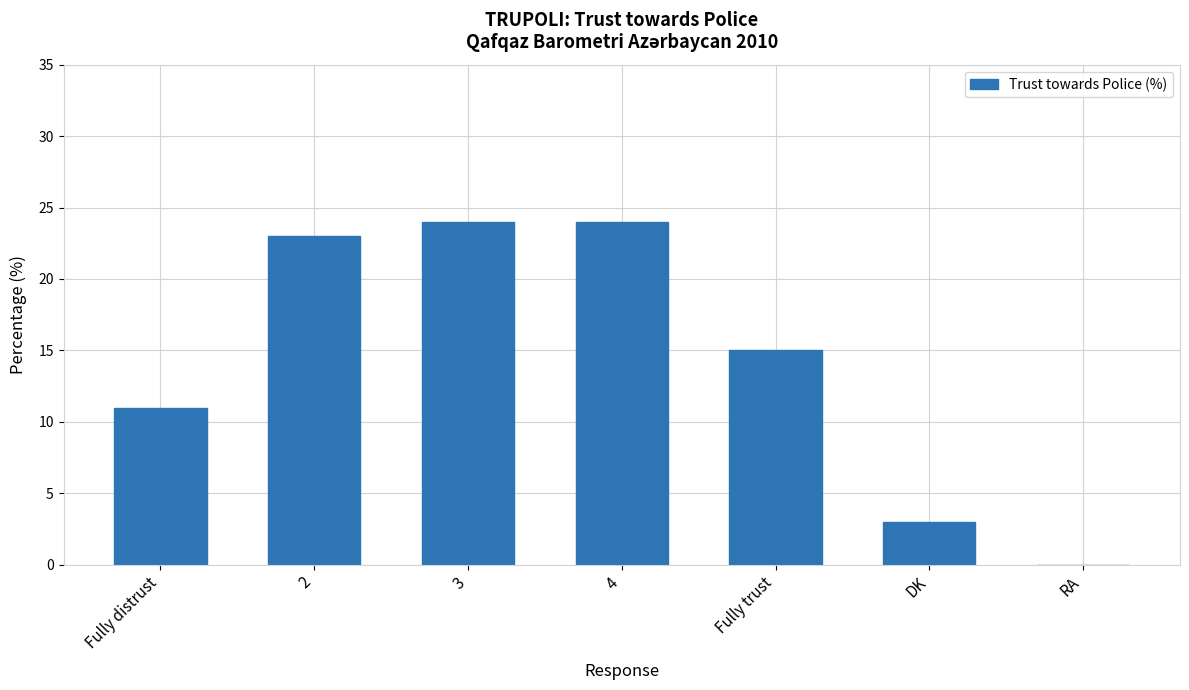

What value does the data have at DK, to the nearest 5?

5